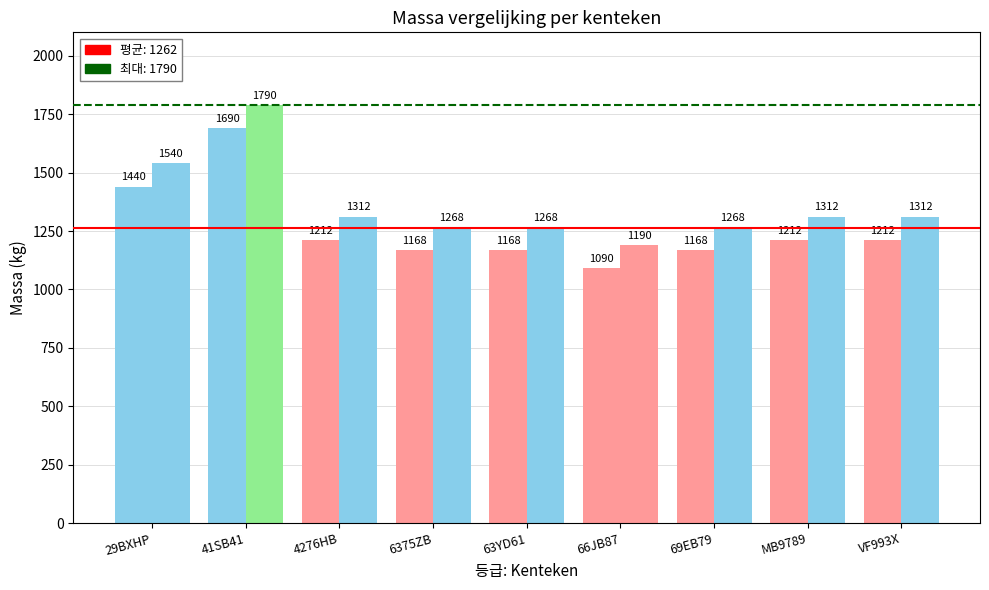

Count the number of categories in the chart.

9